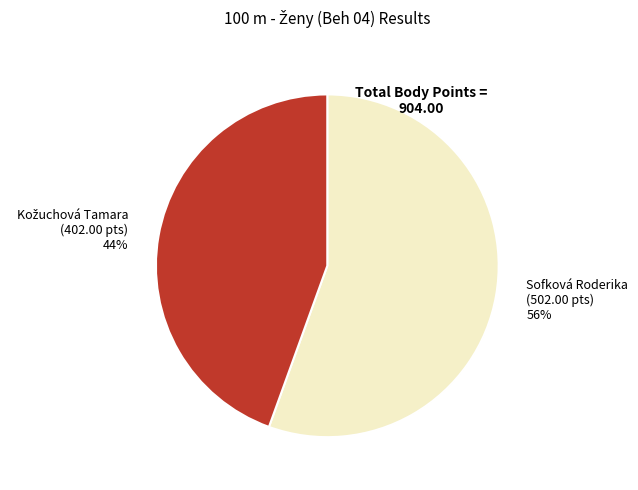

Which category has the biggest portion of the pie?

Sofková Roderika